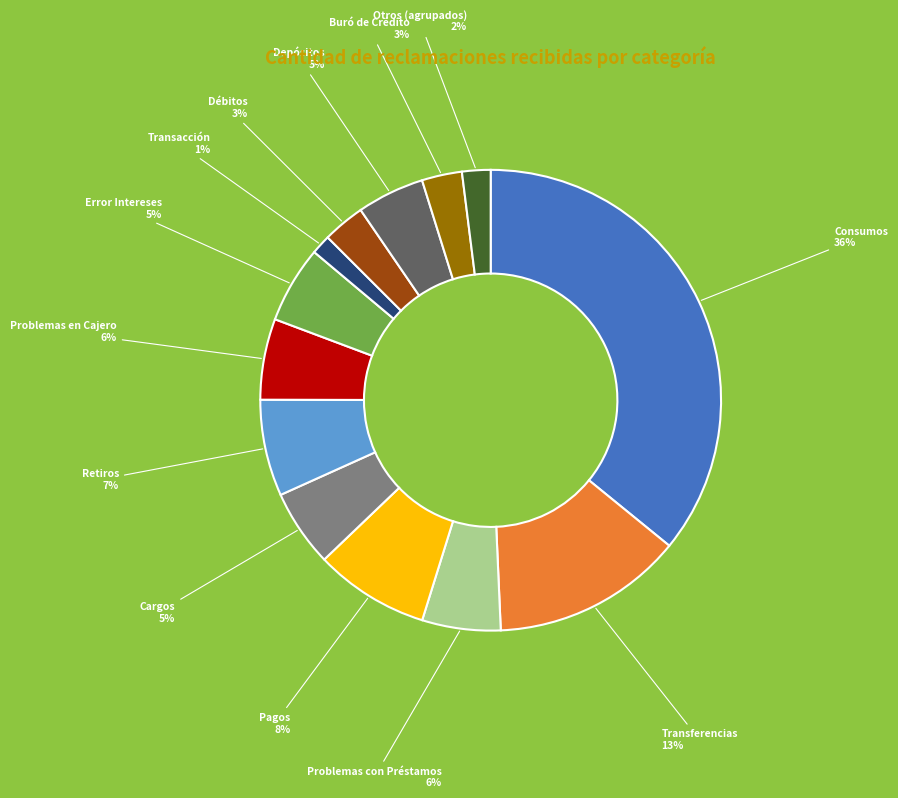

Does Buró de Crédito represent more than half of the total?

No